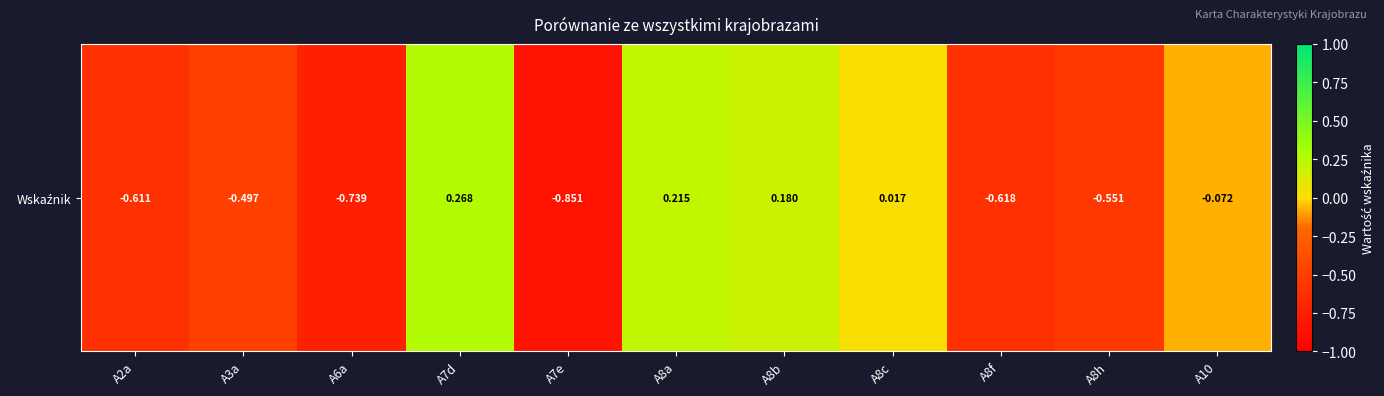

How many positive values are there?

4